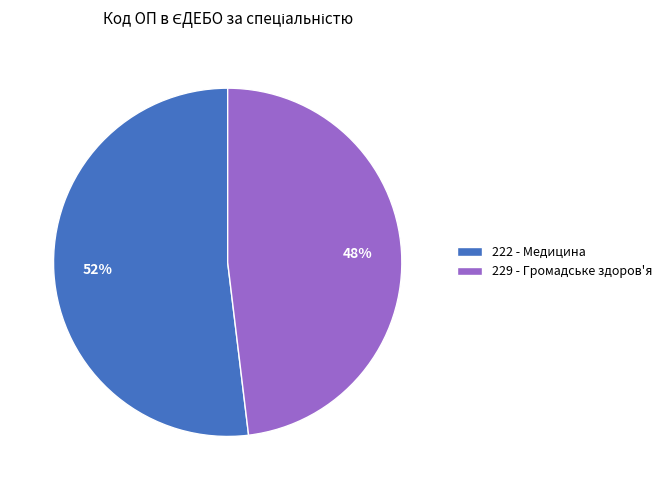

How many slices are in this pie chart?

2